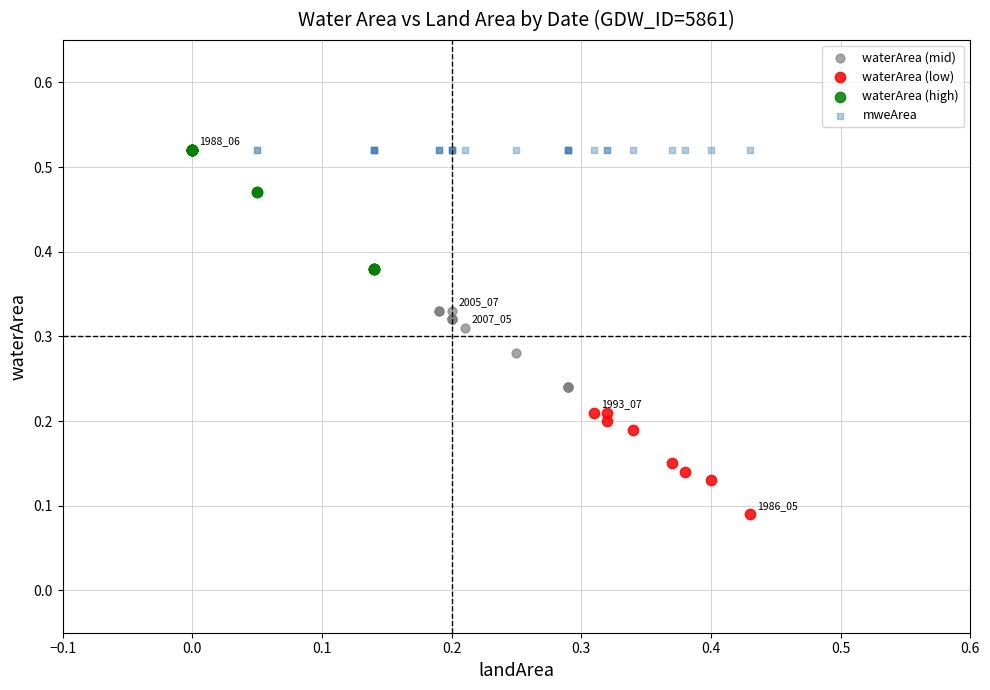

Which series contains the lowest Y value?

waterArea (low)